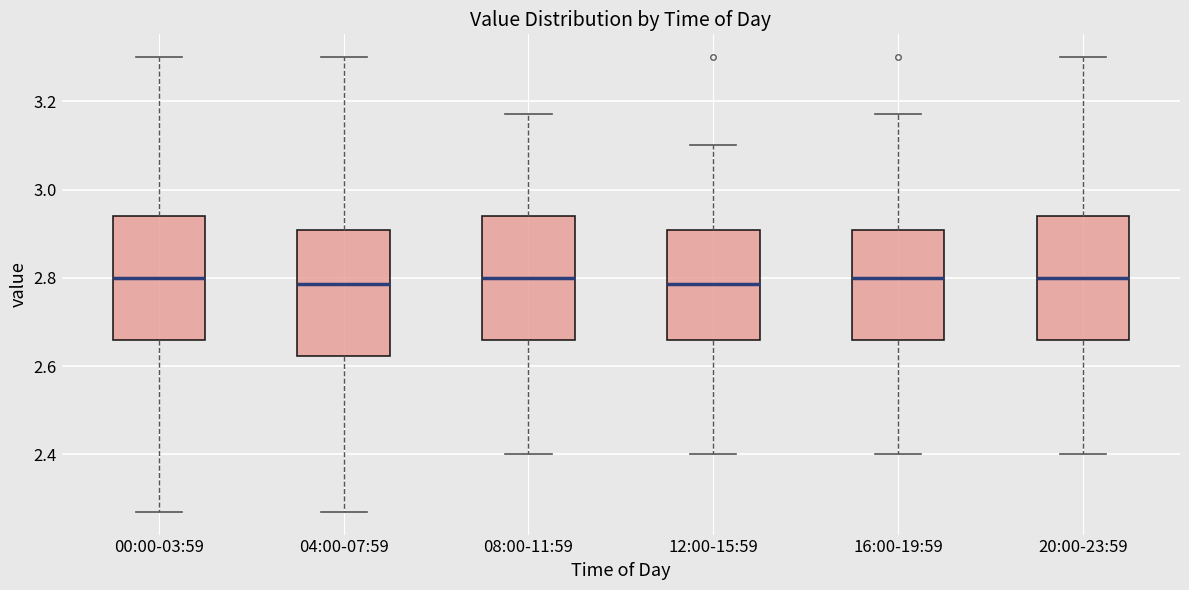

Reading left to right, transcribe this box plot: for each box, give where its median line is, the range the box spans, and where its two whiskers end, as read against the y-axis. The values are not printed on the chart, so give them approximately, as read against the axis.

00:00-03:59: median 2.80, box 2.66 to 2.94, whiskers 2.28 to 3.30
04:00-07:59: median 2.78, box 2.62 to 2.90, whiskers 2.28 to 3.30
08:00-11:59: median 2.80, box 2.66 to 2.94, whiskers 2.40 to 3.18
12:00-15:59: median 2.78, box 2.66 to 2.90, whiskers 2.40 to 3.10
16:00-19:59: median 2.80, box 2.66 to 2.90, whiskers 2.40 to 3.18
20:00-23:59: median 2.80, box 2.66 to 2.94, whiskers 2.40 to 3.30